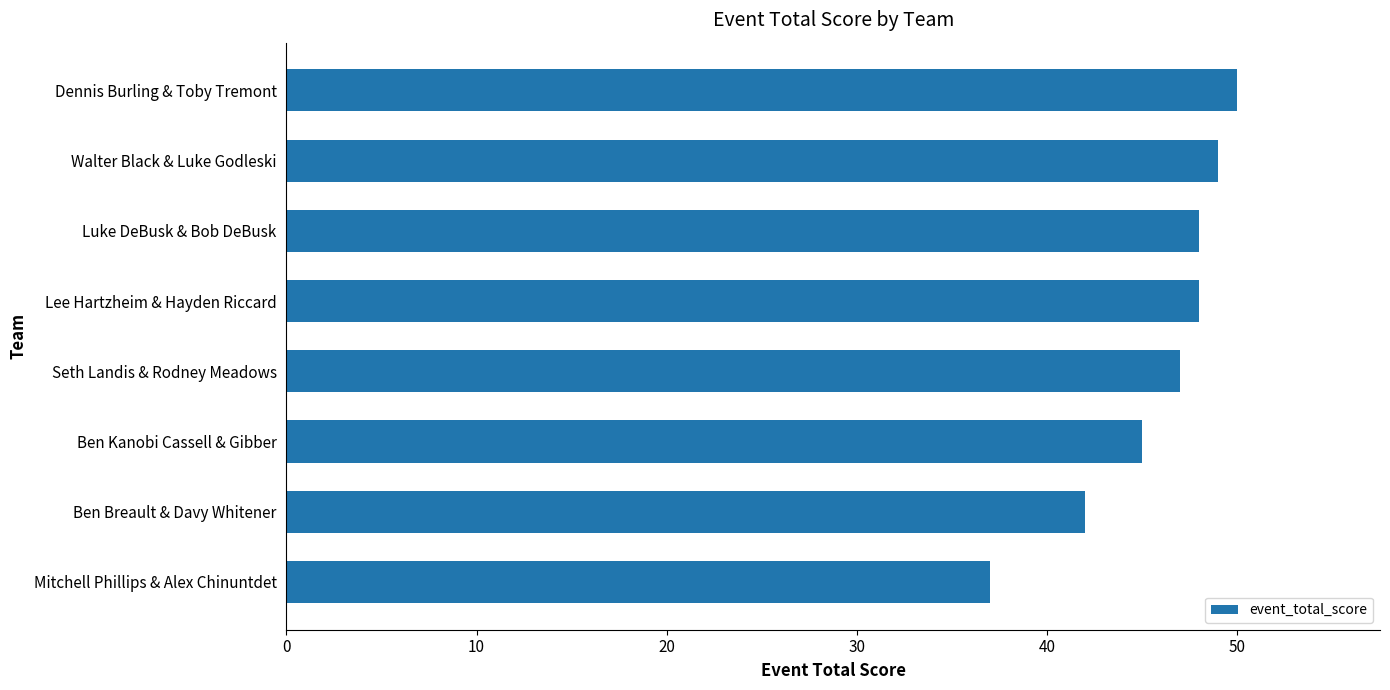

What is the difference between the maximum and minimum values?

13